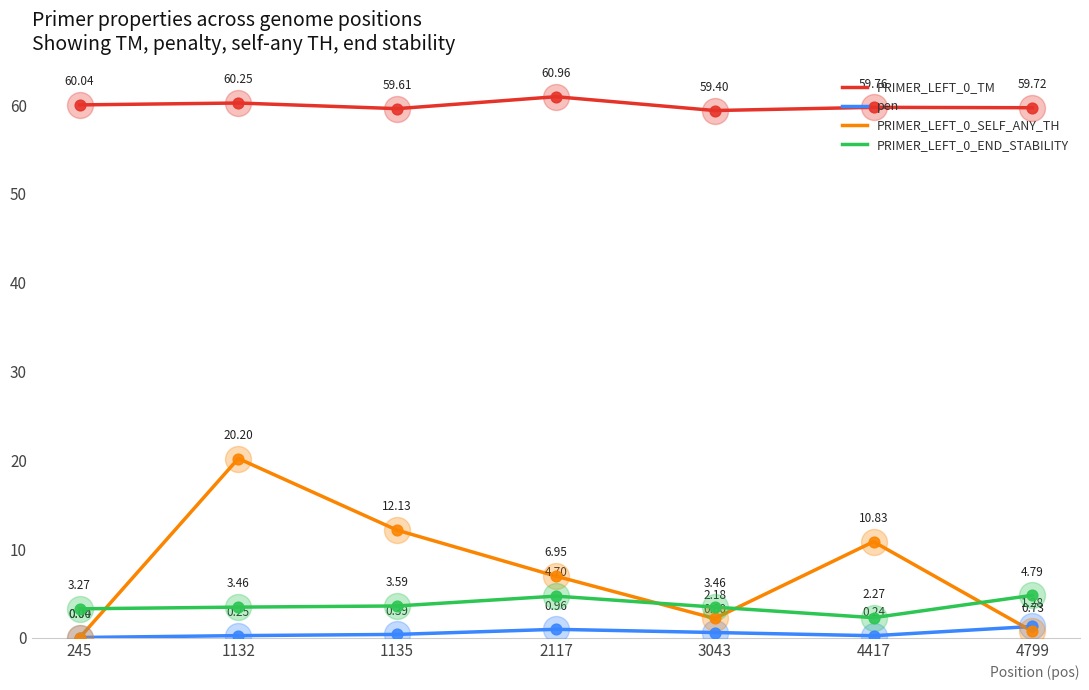

Is the value of PRIMER_LEFT_0_TM at 245 greater than the value of PRIMER_LEFT_0_SELF_ANY_TH at 245?

Yes